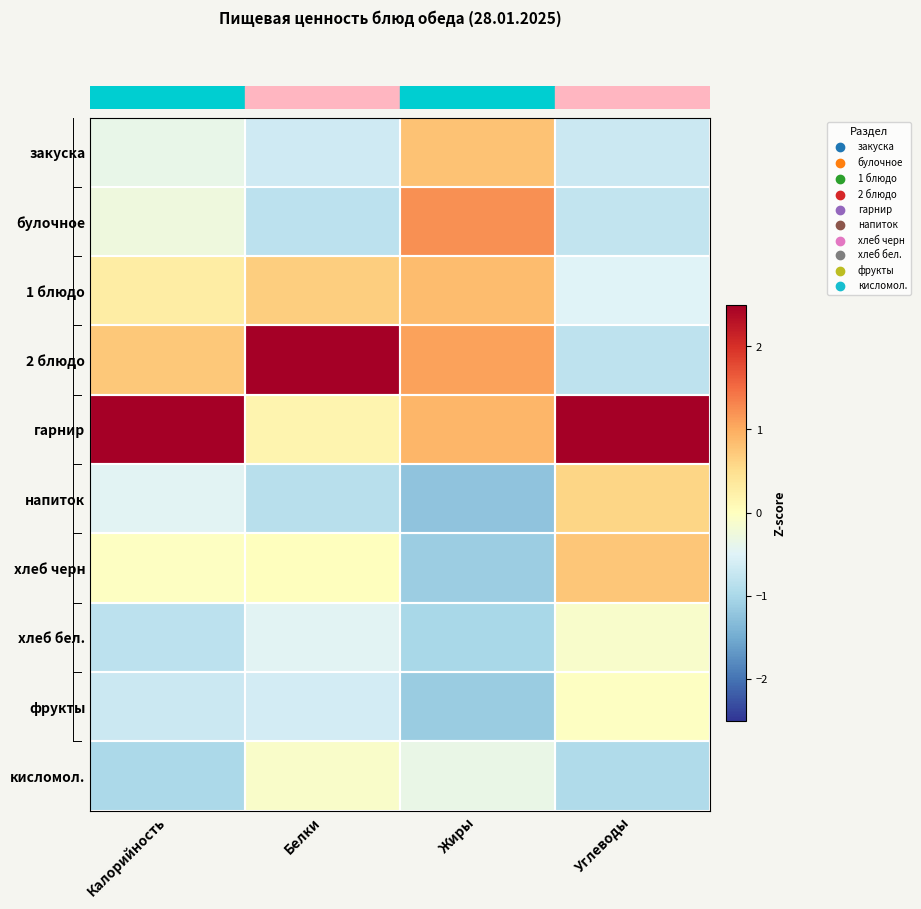

Reading left to right, extract all data points from this chart.

закуска: Калорийность=-0.4	Белки=-0.6	Жиры=0.8	Углеводы=-0.7
булочное: Калорийность=-0.3	Белки=-0.8	Жиры=1.2	Углеводы=-0.8
1 блюдо: Калорийность=0.3	Белки=0.7	Жиры=0.8	Углеводы=-0.5
2 блюдо: Калорийность=0.7	Белки=2.7	Жиры=1.1	Углеводы=-0.8
гарнир: Калорийность=2.6	Белки=0.2	Жиры=0.9	Углеводы=2.5
напиток: Калорийность=-0.5	Белки=-0.9	Жиры=-1.2	Углеводы=0.6
хлеб черн: Калорийность=-0.0	Белки=0.0	Жиры=-1.1	Углеводы=0.8
хлеб бел.: Калорийность=-0.8	Белки=-0.5	Жиры=-1.0	Углеводы=-0.1
фрукты: Калорийность=-0.7	Белки=-0.6	Жиры=-1.1	Углеводы=-0.0
кисломол.: Калорийность=-1.0	Белки=-0.1	Жиры=-0.3	Углеводы=-0.9